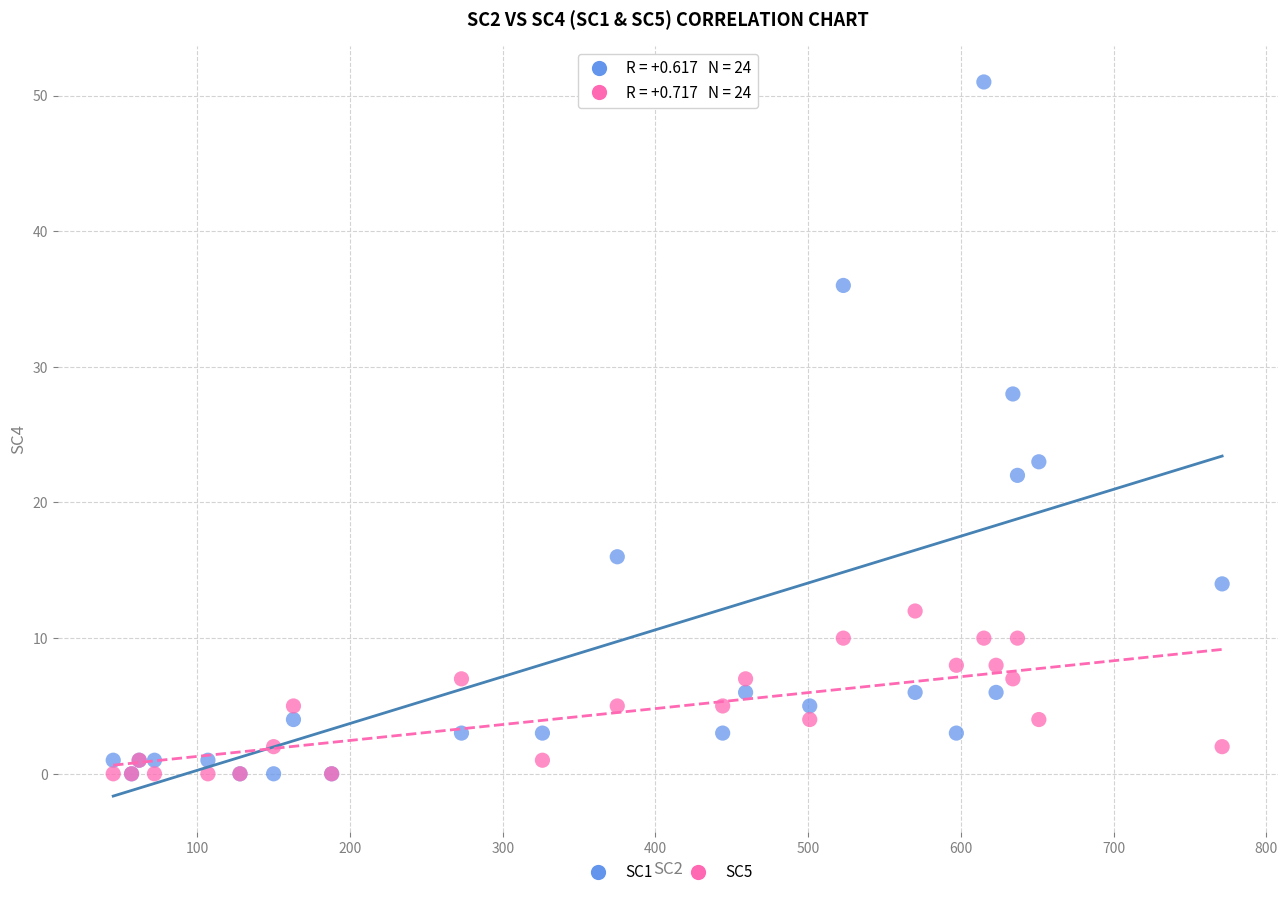

What are all the series names shown in the legend?

SC1, SC5